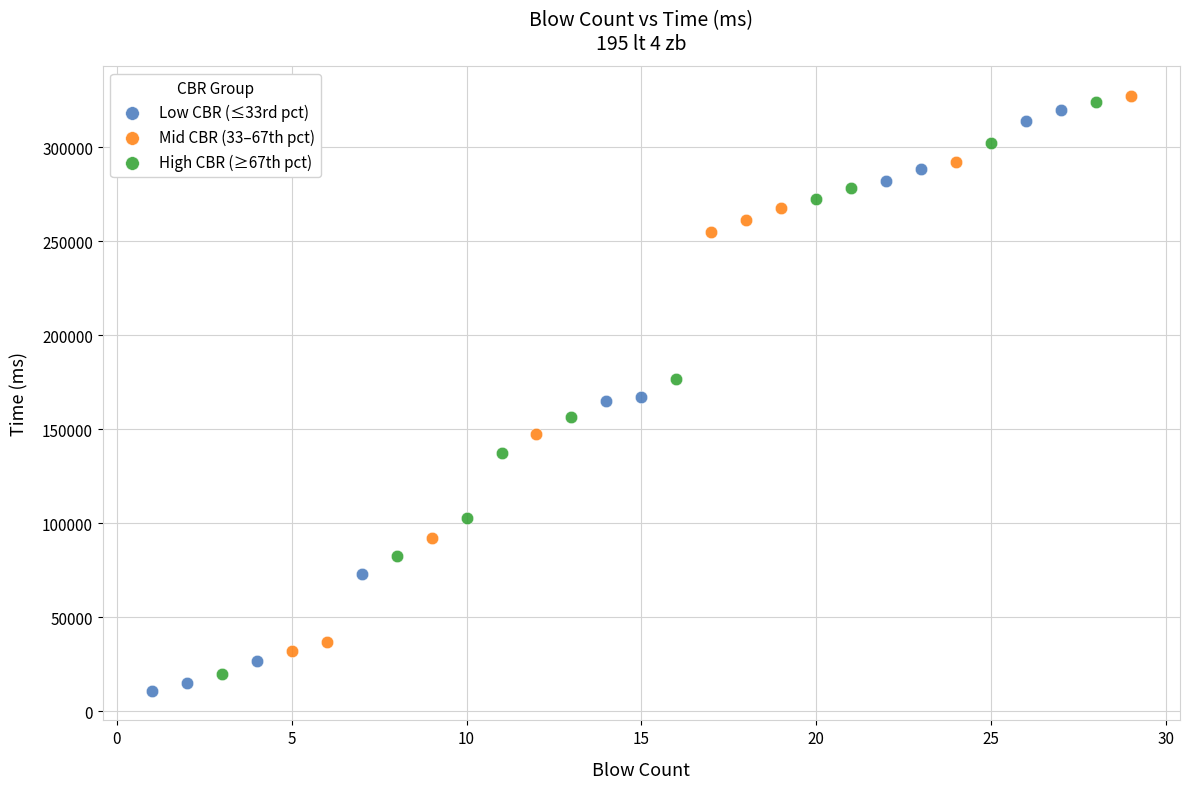

Which series has the widest spread of Y values?

Low CBR (≤33rd pct)